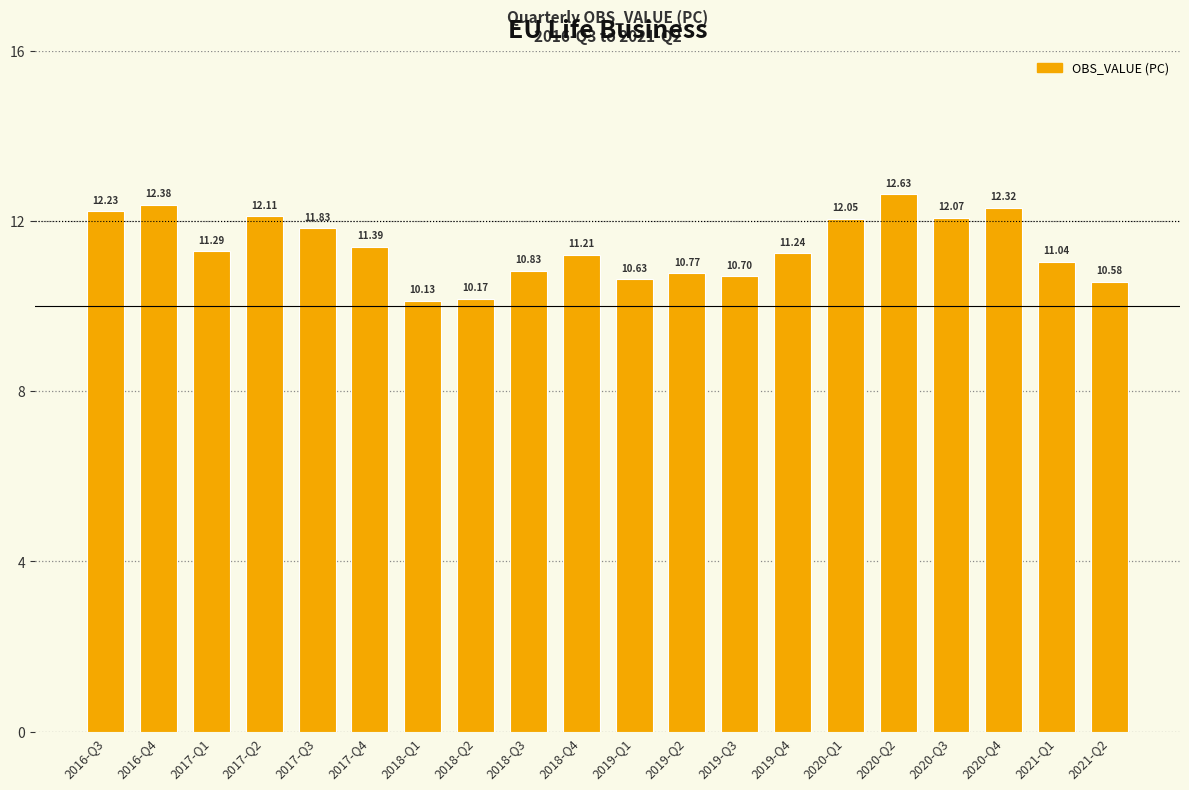

How many data points are above 11?

13